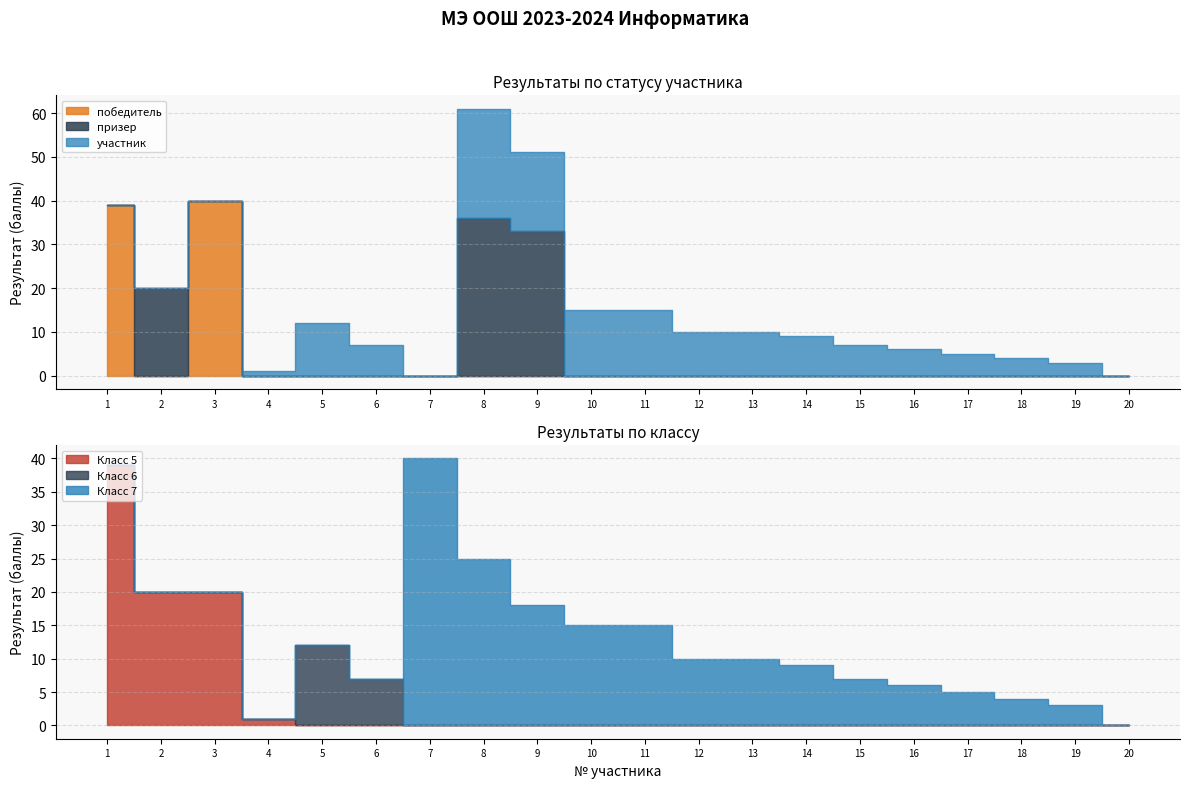

True or false: призер has a value of 0 at 12.

True